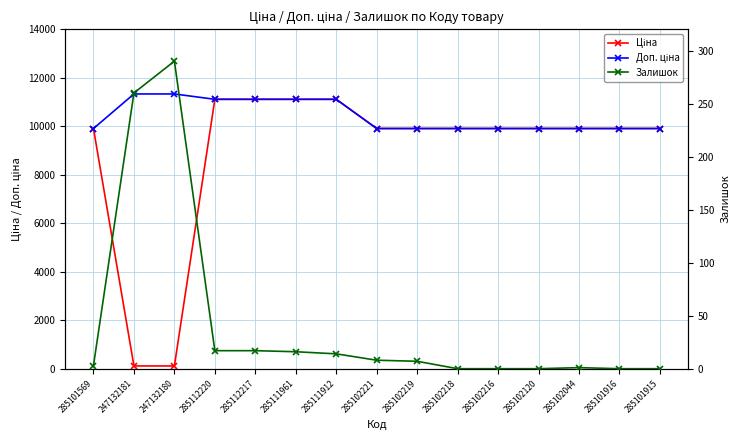

True or false: Залишок has a value of 16.0 at 285111961.

True